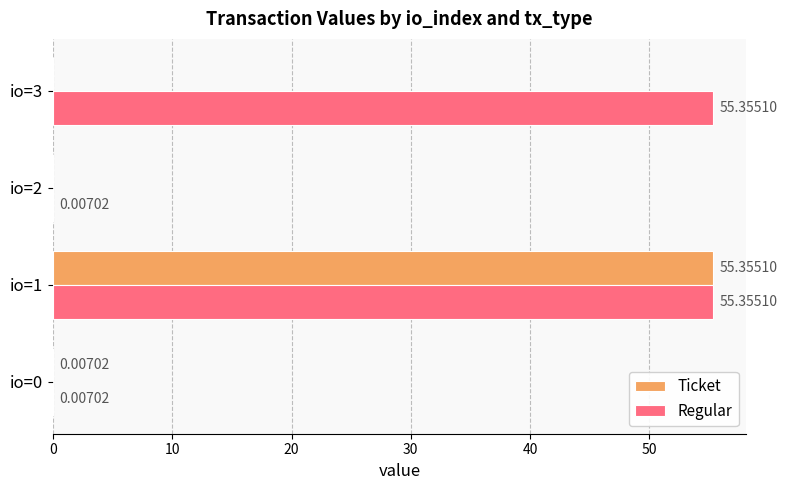

Which series has the largest range (max minus min)?

Ticket